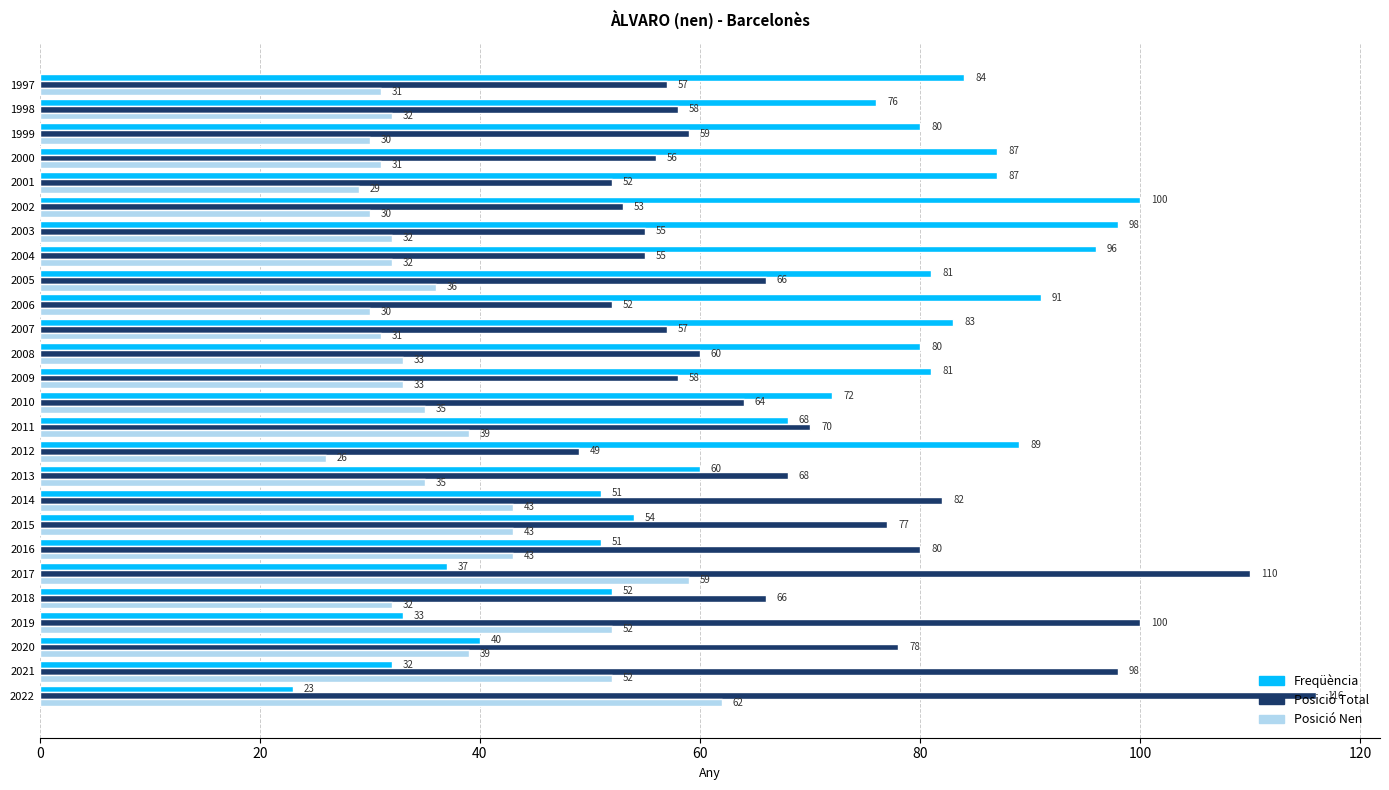

What are all the series names shown in the legend?

Freqüència, Posició Total, Posició Nen